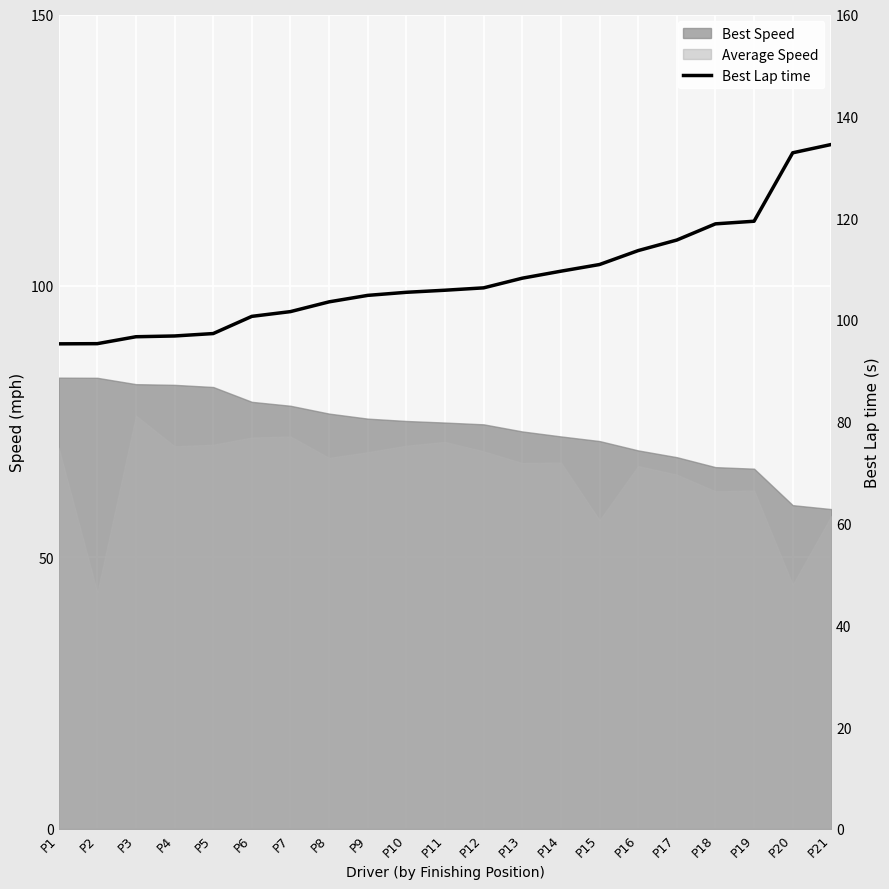

Reading right to left, transcribe all the data shown in this chart.

134.5	132.8	119.4	118.9	115.7	113.6	110.9	109.6	108.2	106.3	105.8	105.4	104.8	103.5	101.6	100.7	97.3	96.8	96.7	95.3	95.3